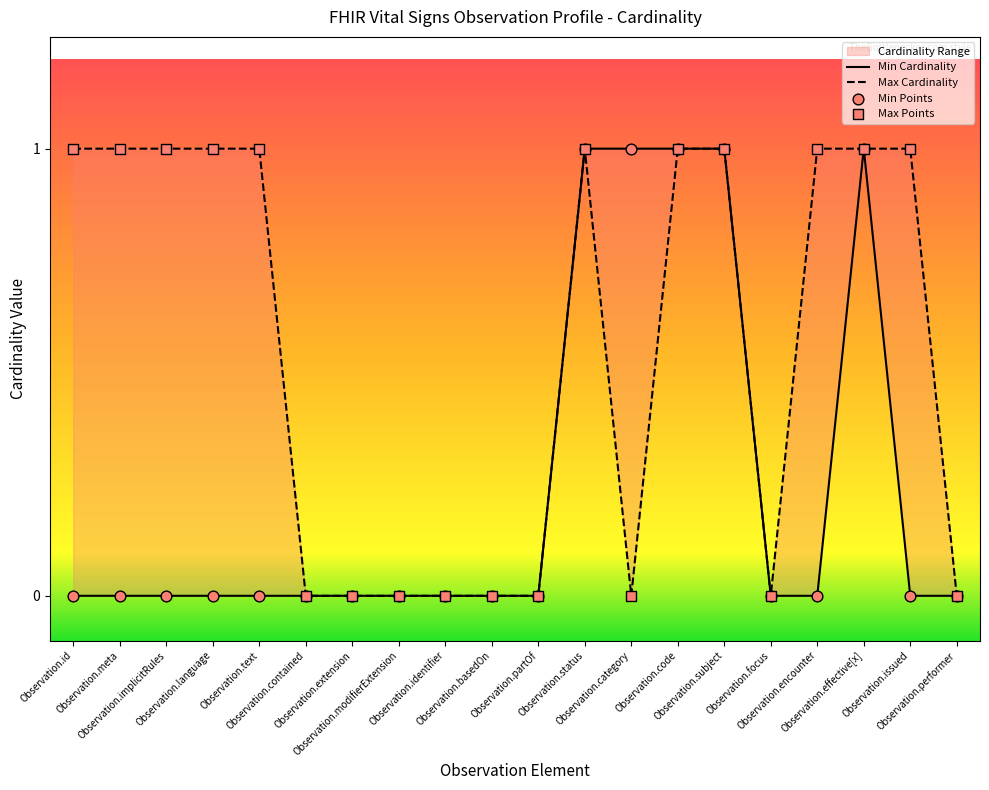

Is the value of Min Cardinality at Observation.language greater than the value of Max Cardinality at Observation.issued?

No